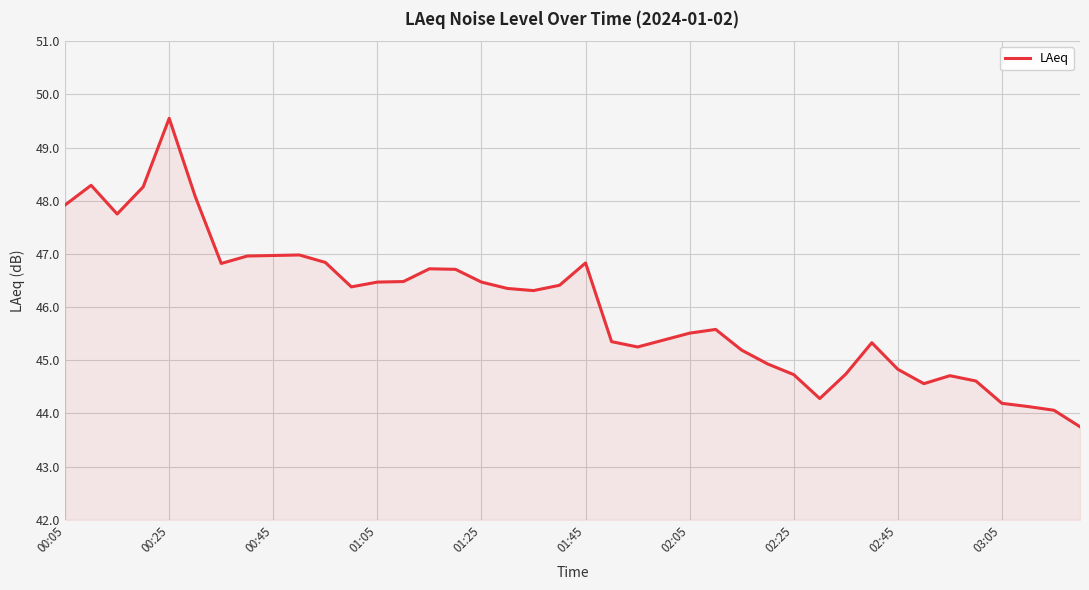

What is the difference between the maximum and minimum values?

5.8